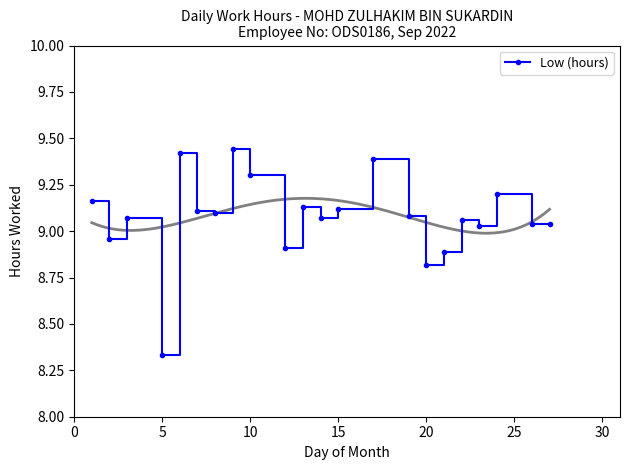

What is the sum of all values?

199.7